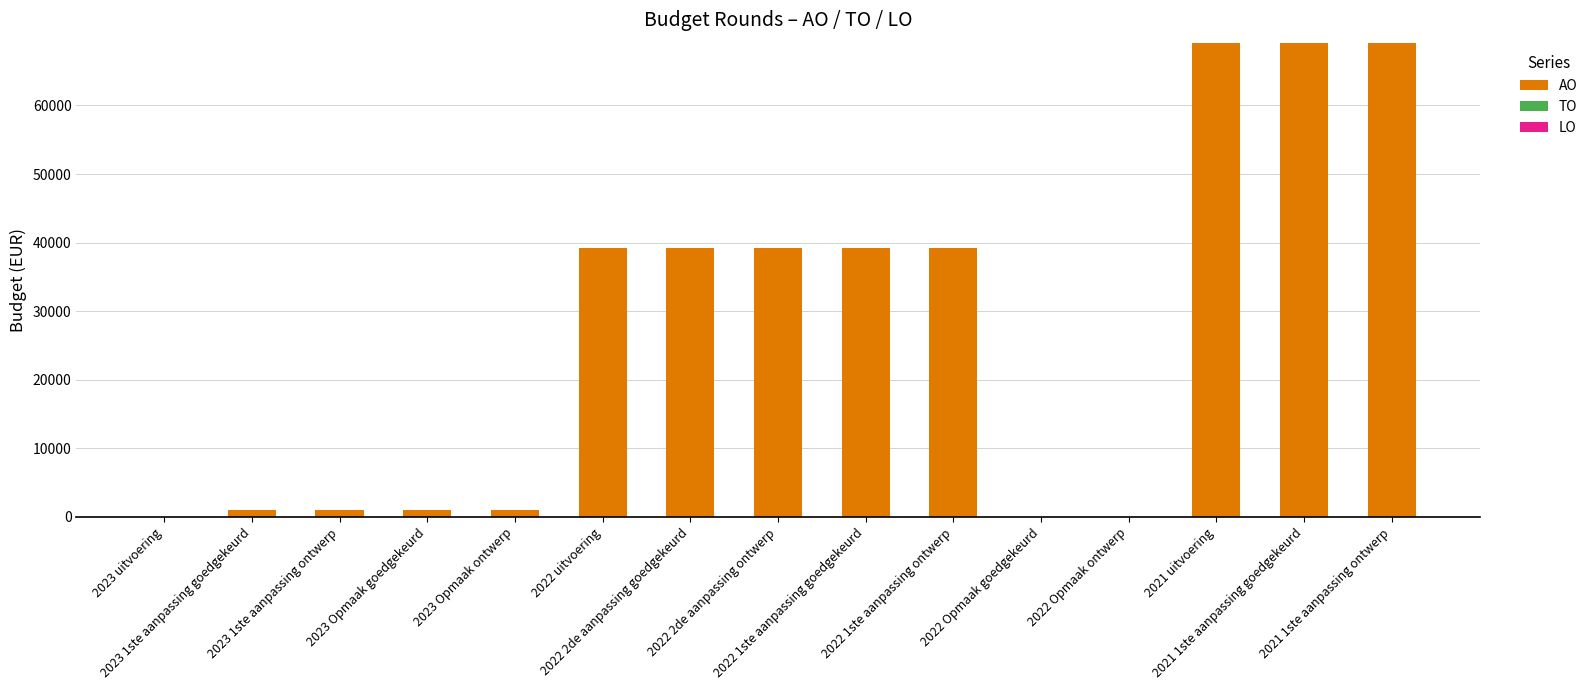

Between 2022 uitvoering and 2023 Opmaak ontwerp, which is larger?

2022 uitvoering